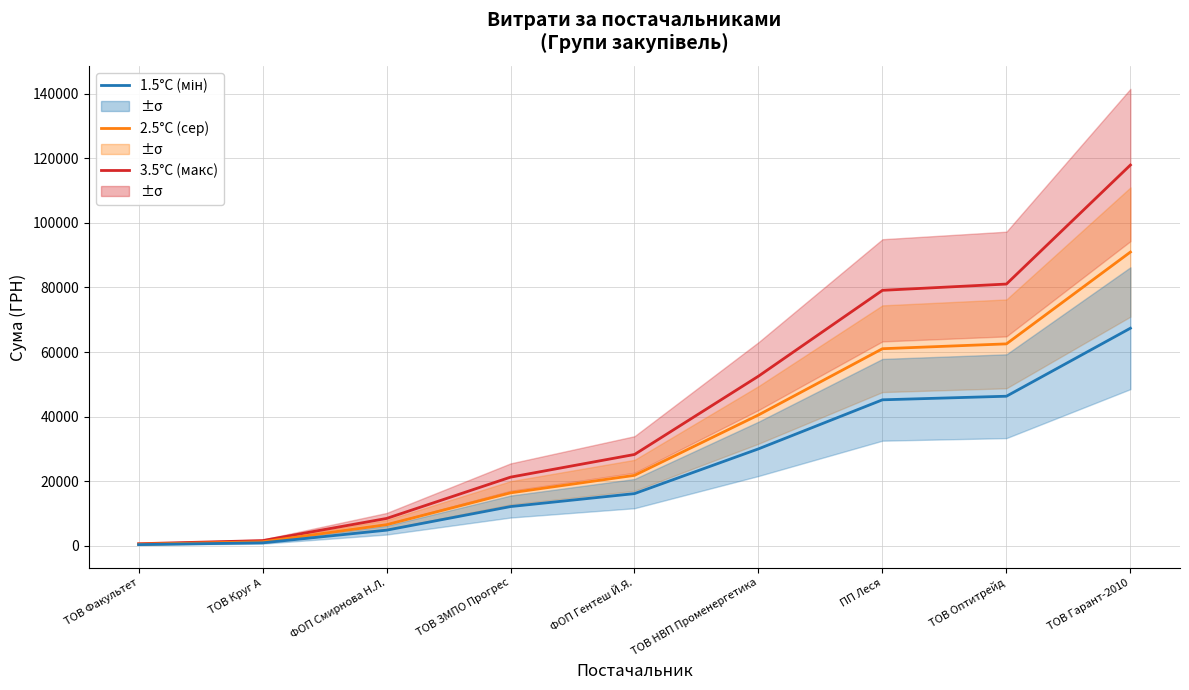

What is the maximum value shown in the chart?

117916.2